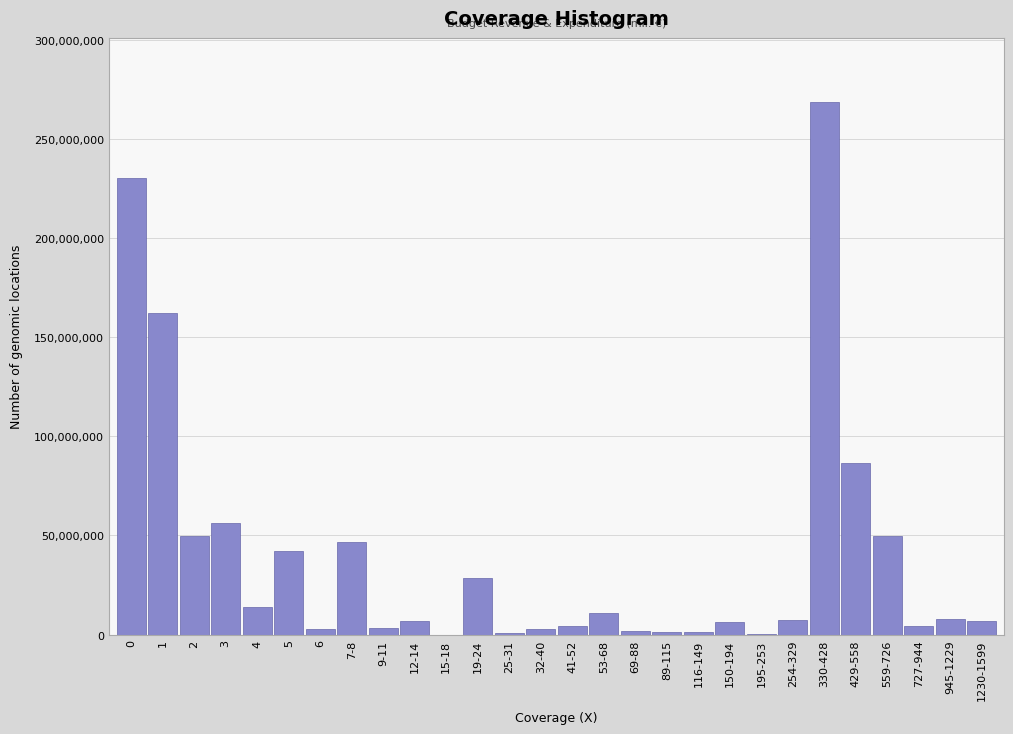

Approximately how many times larger is the value at 429-558 compared to 254-329?

11.5